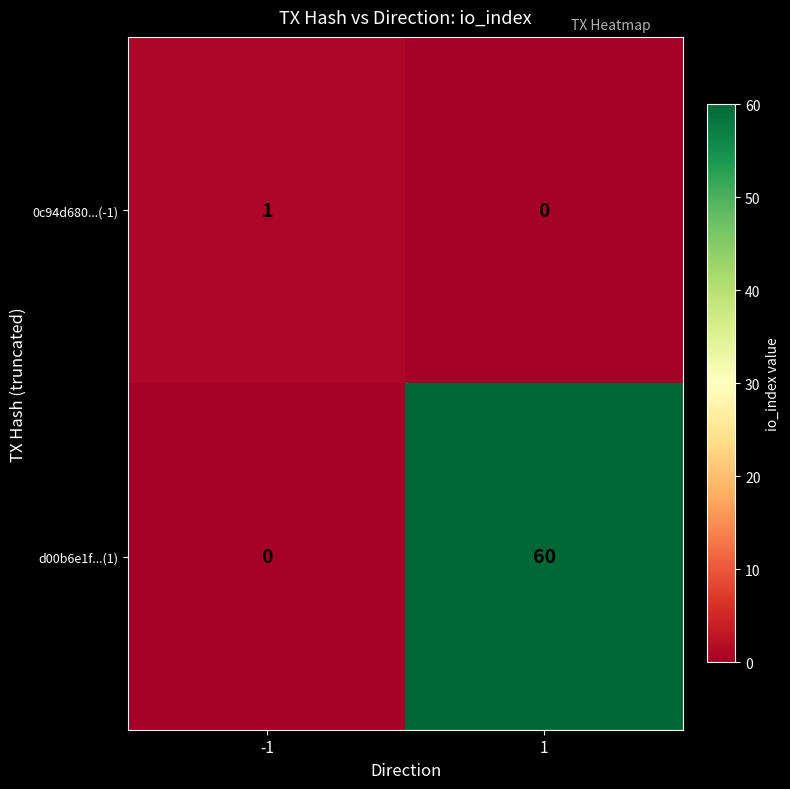

At how many categories does at least one series exceed 48?

1